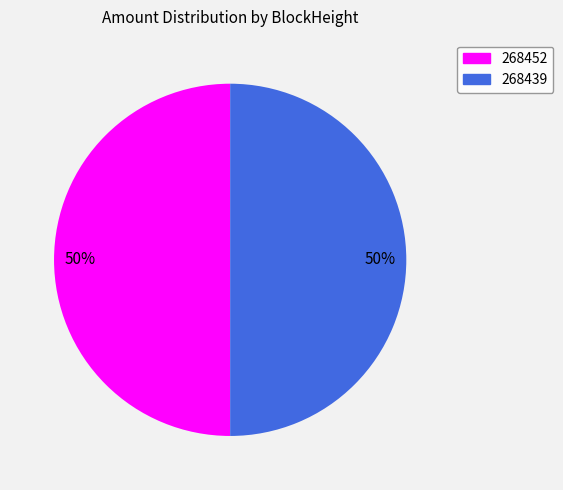

What is the ratio of the value at 268452 to the value at 268439?

1.0